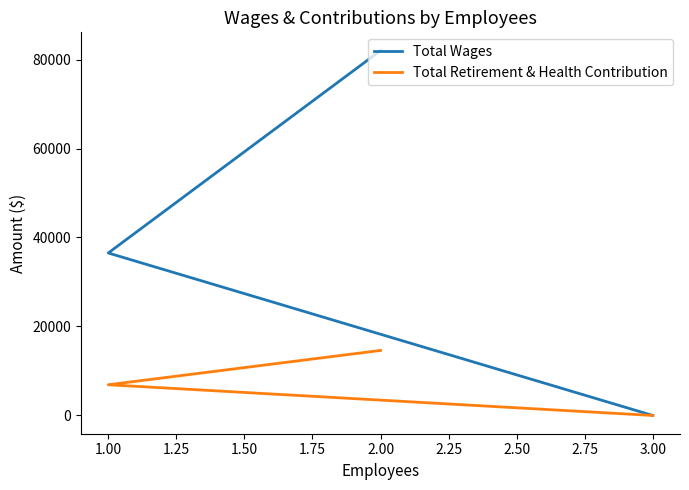

What is the difference between the Total Retirement & Health Contribution values at 3.00 and 1.00?

6902